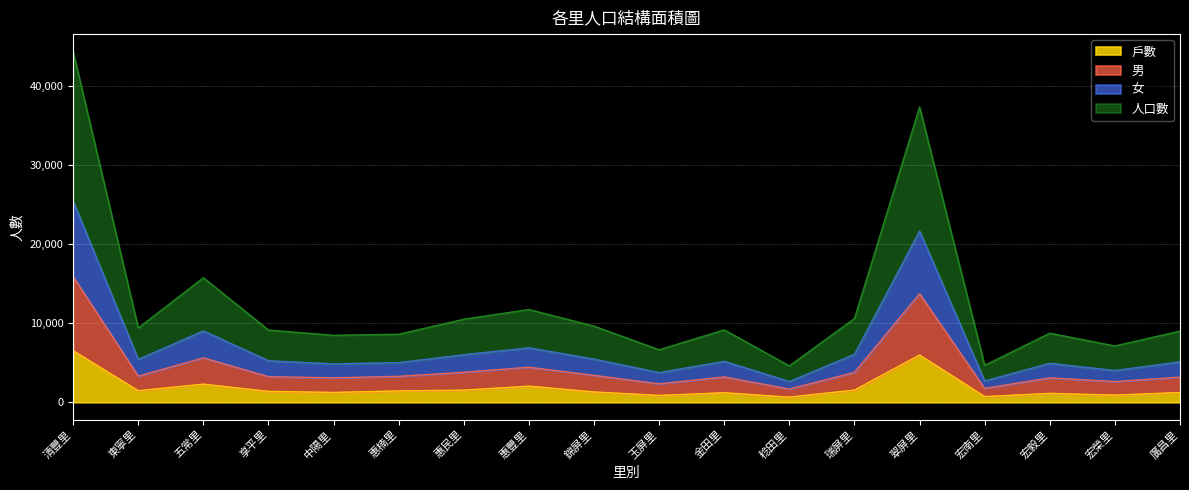

What is the highest value of the 戶數 series?

6512